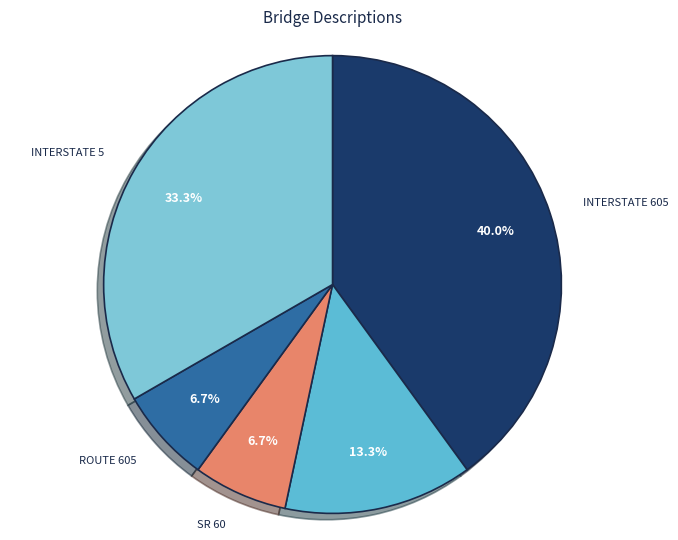

Do INTERSTATE 605 and SR 60 together represent more than half of the pie?

No